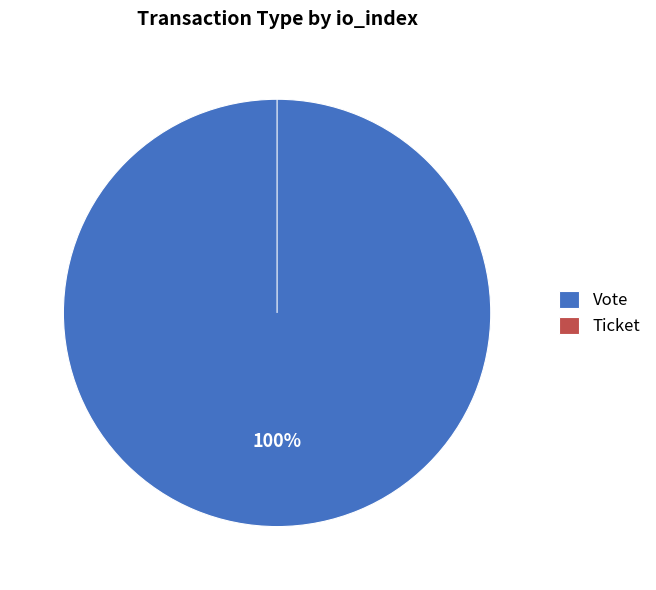

Which has a higher value, Vote or Ticket?

Vote